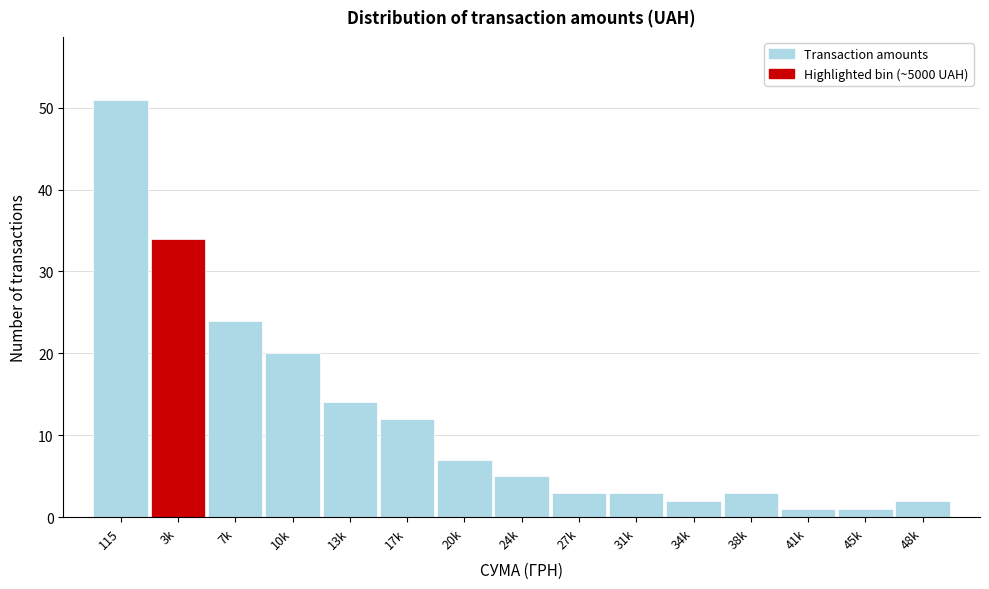

Reading left to right, transcribe all the data shown in this chart.

115=51	3k=34	7k=24	10k=20	13k=14	17k=12	20k=7	24k=5	27k=3	31k=3	34k=2	38k=3	41k=1	45k=1	48k=2